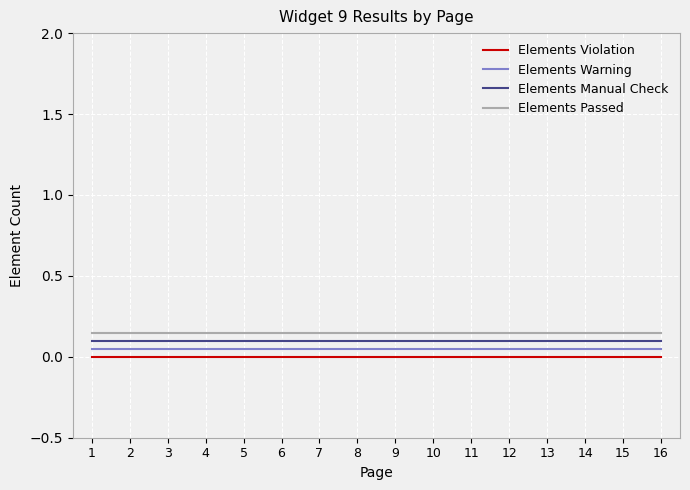

How many categories are shown in the chart?

16